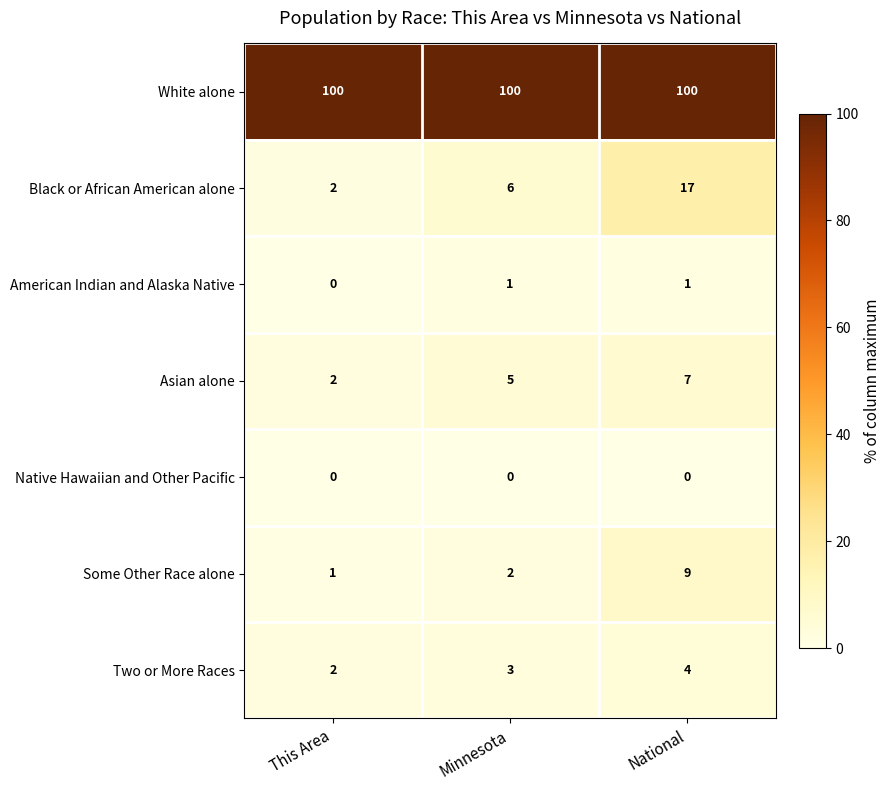

Count the number of categories in the chart.

3